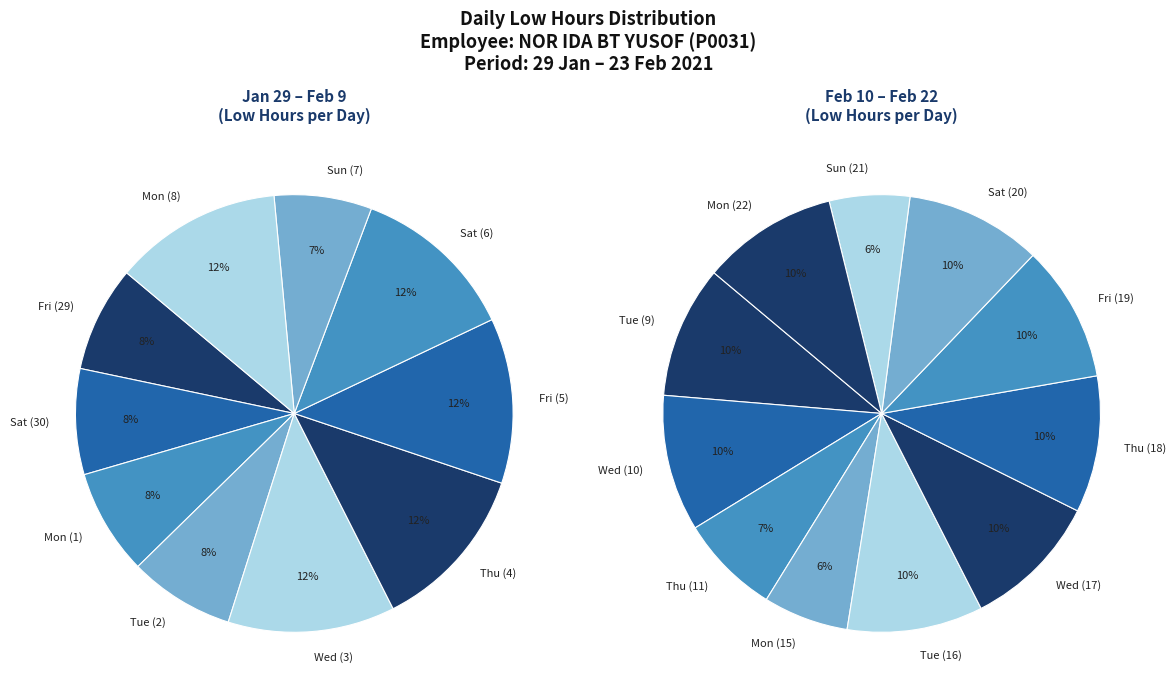

Does Tue (9) account for over 50% of the chart?

No